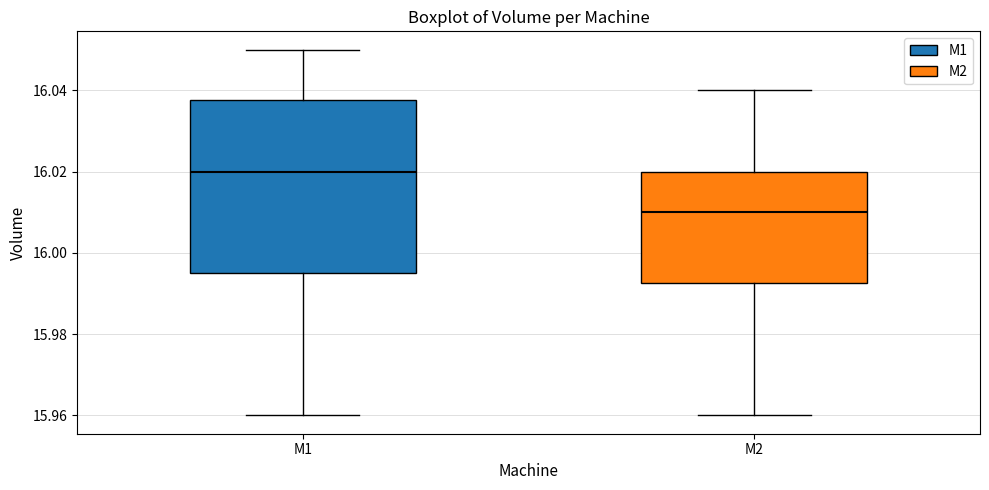

Which box's median line is the highest?

M1